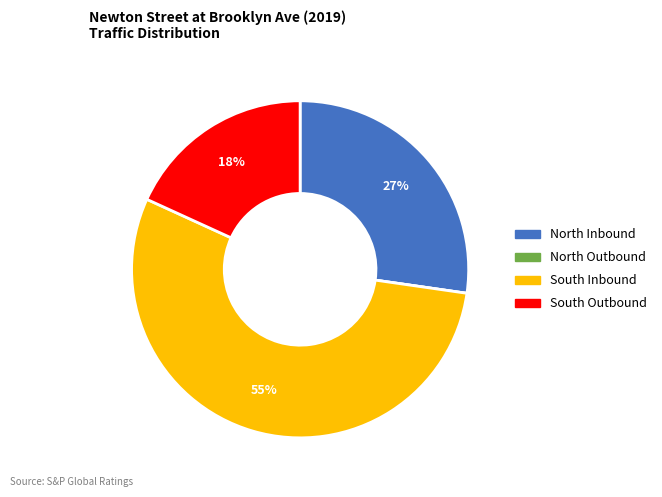

Approximately how many times larger is the value at North Inbound compared to South Outbound?

1.5